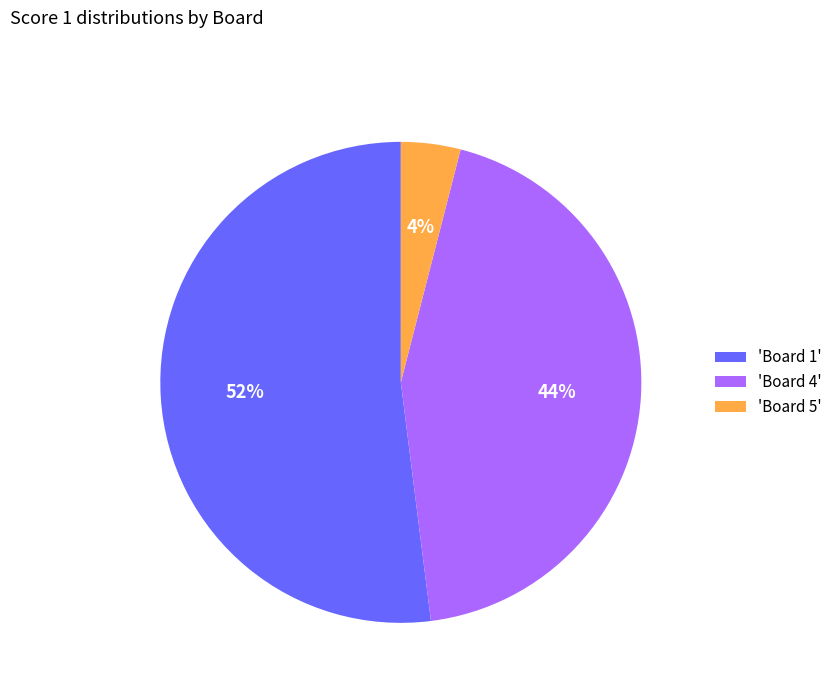

Which category has the biggest portion of the pie?

'Board 1'